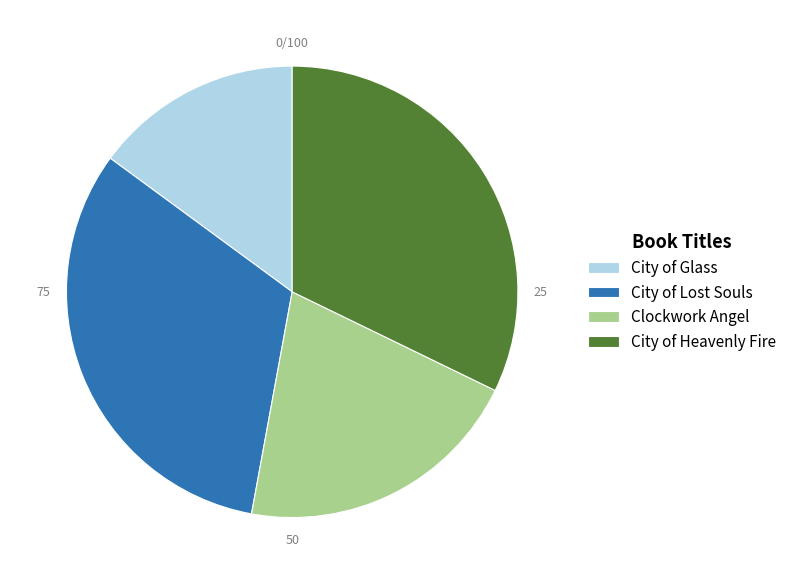

Which slice is the smallest?

City of Glass